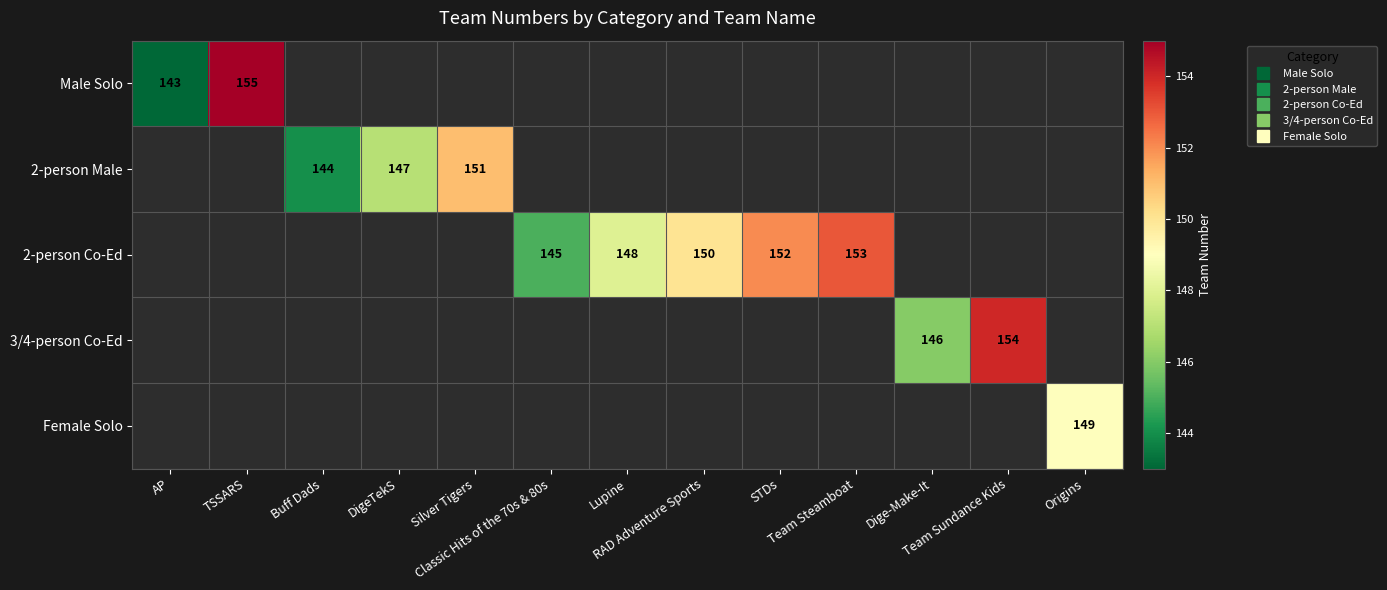

Which series has the widest spread of values?

Male Solo